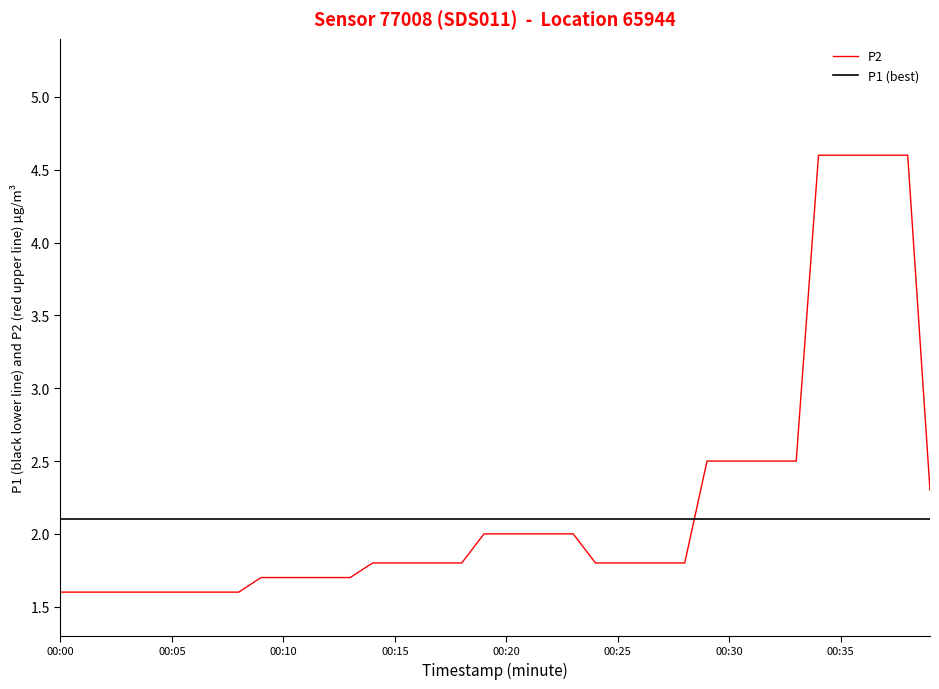

How many lines are shown in the chart?

2